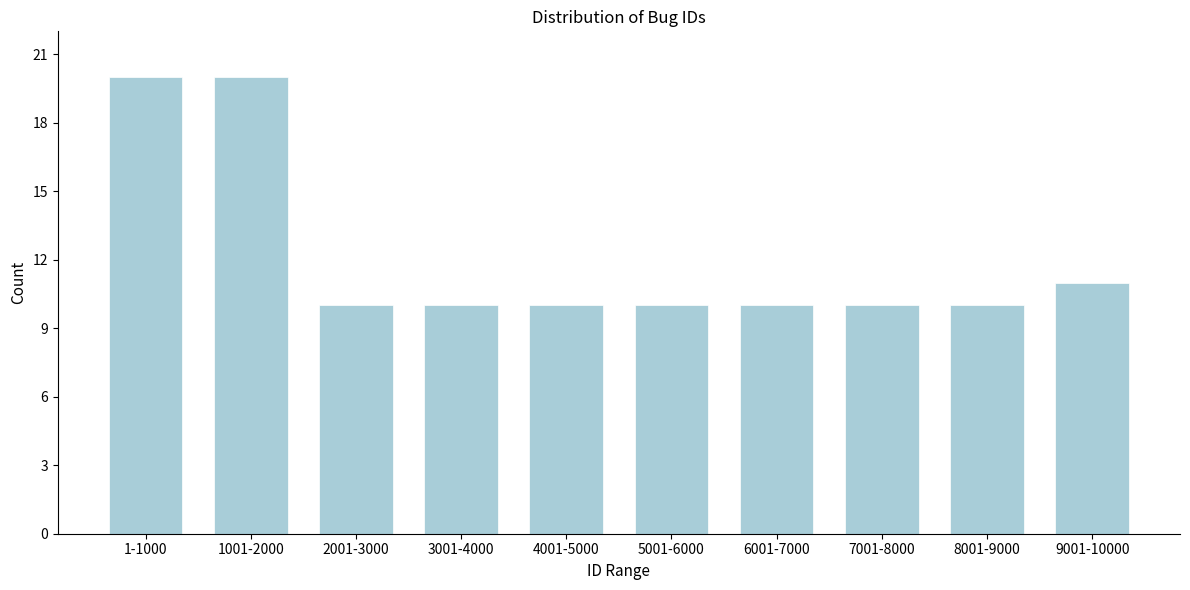

Reading right to left, extract all data points from this chart.

11	10	10	10	10	10	10	10	20	20